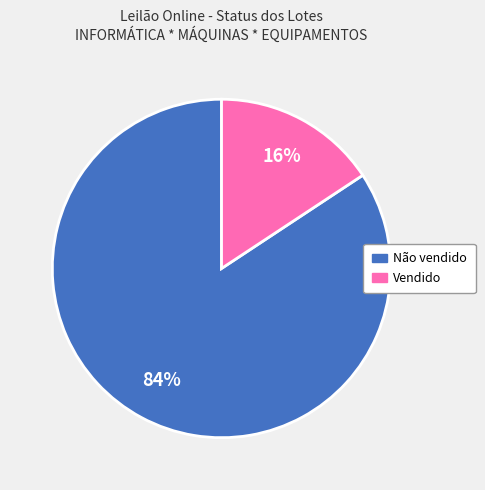

Which slice is the largest?

Não vendido